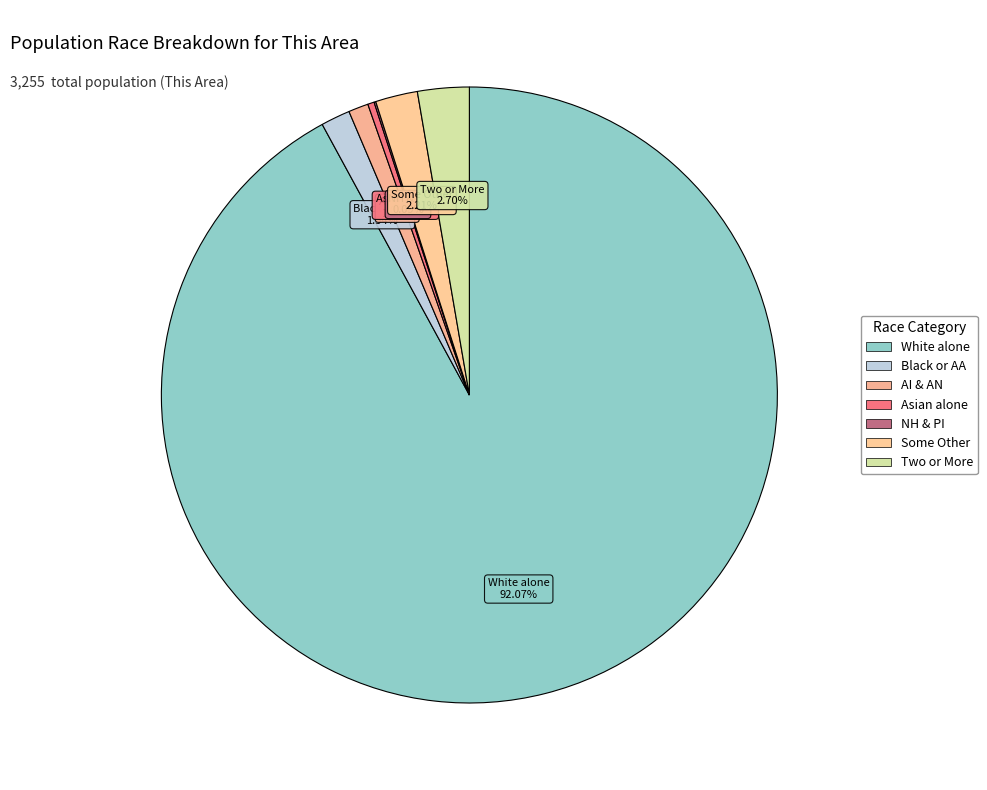

What is the smallest slice in the pie chart?

Native Hawaiian and Other Pacific Islander